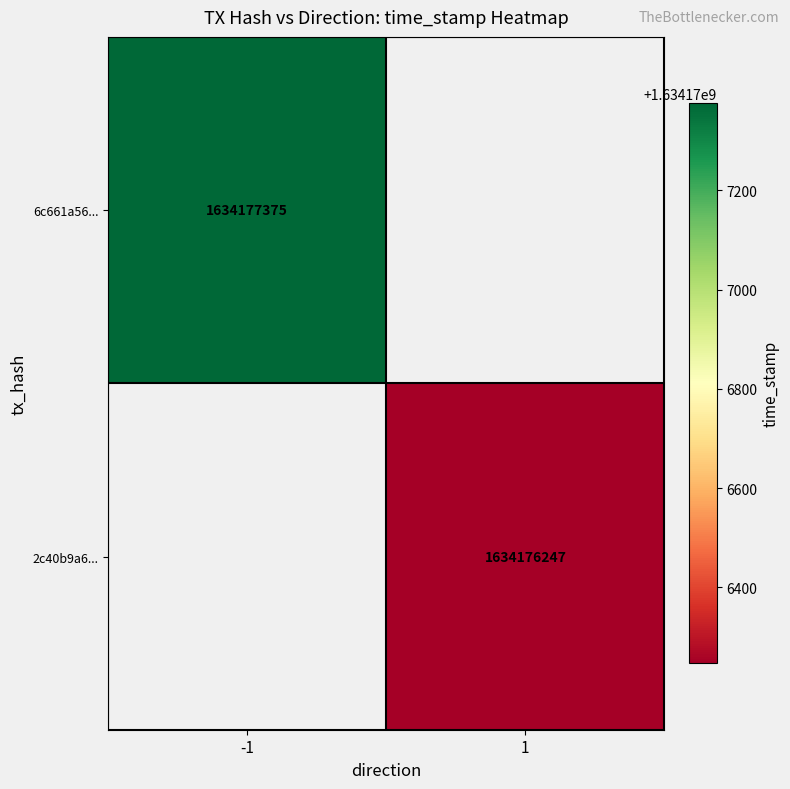

What is the average value of the 2c40b9a6a7900232d08973d9a69b4ec8813f4ef series?

817088124